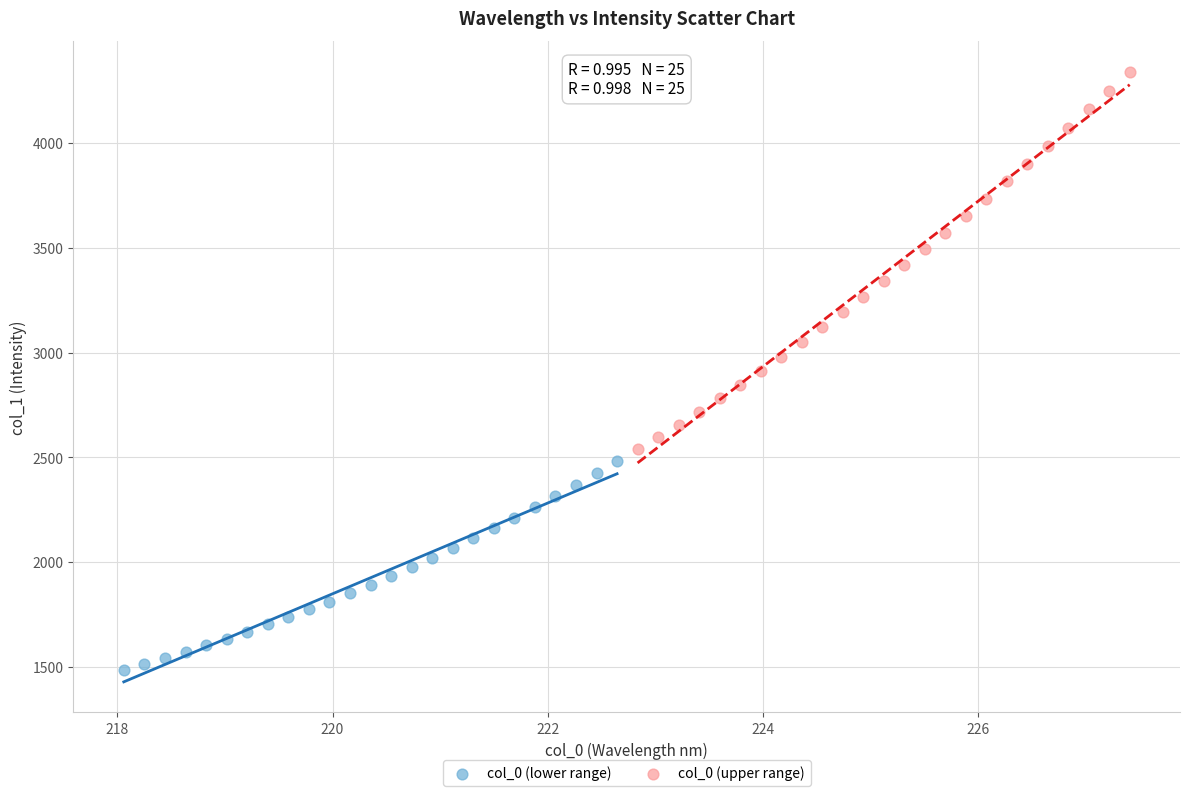

Which series reaches the minimum Y coordinate?

col_0 (lower range)